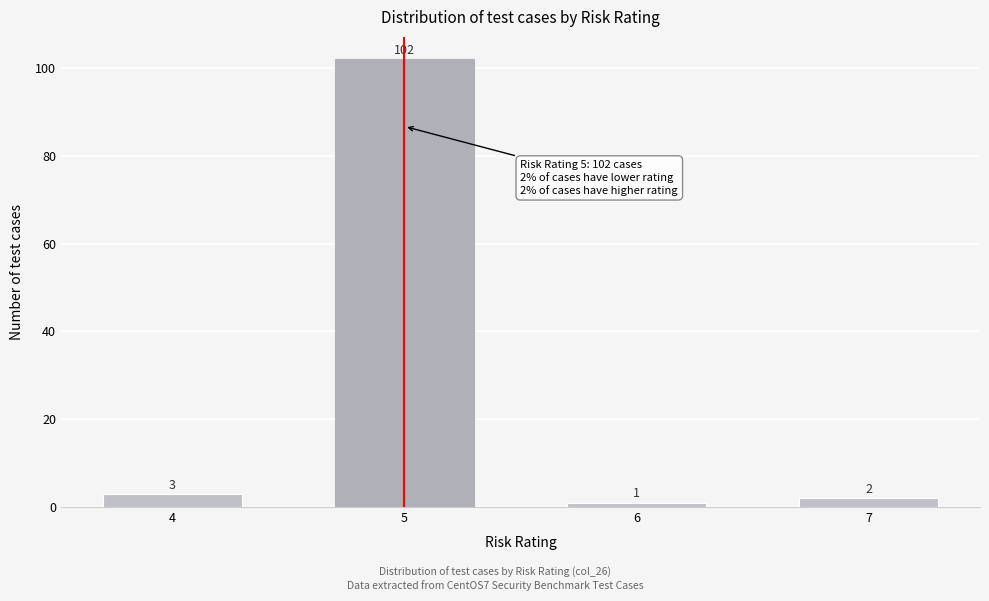

Reading right to left, what are all the values shown in this chart?

7=2	6=1	5=102	4=3